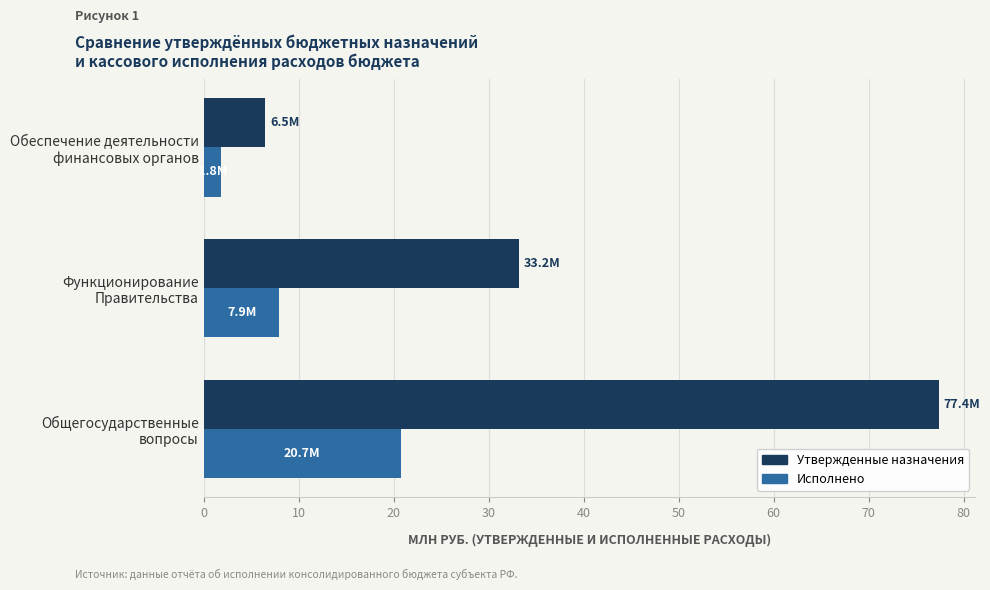

Which series has the widest spread of values?

Утвержденные назначения